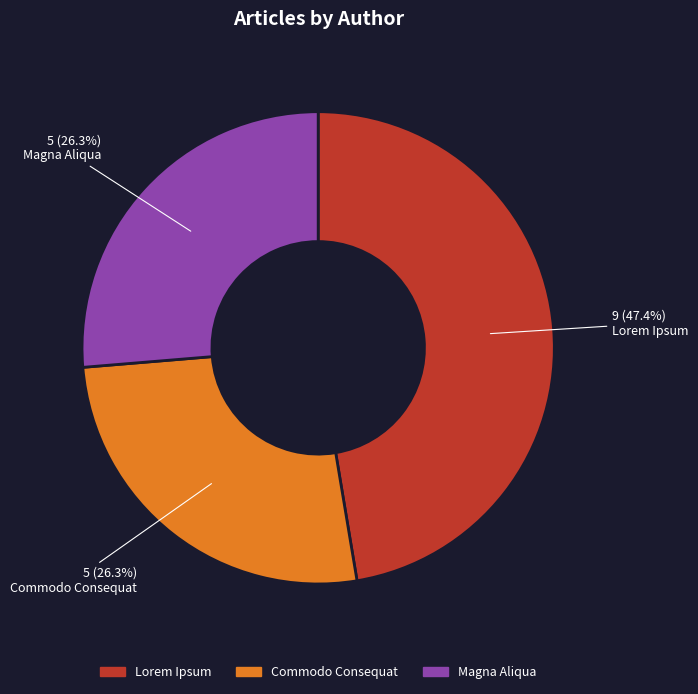

True or false: Commodo Consequat accounts for 26% of the total.

True